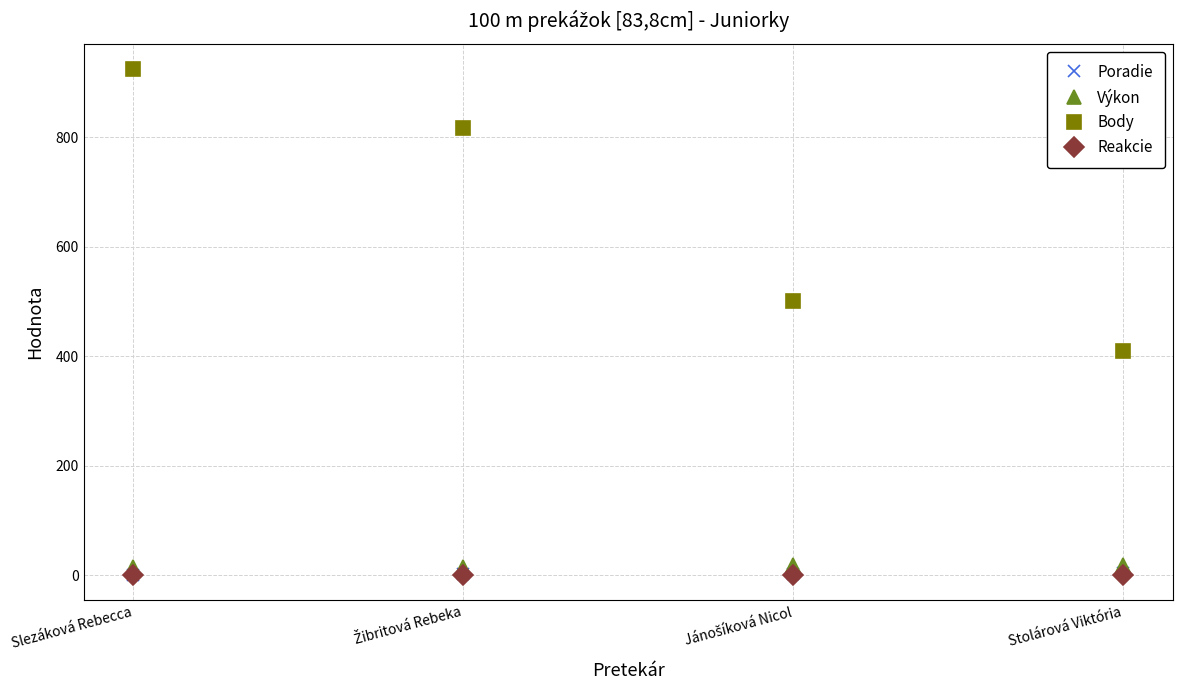

Which series has the largest range (max minus min)?

Body